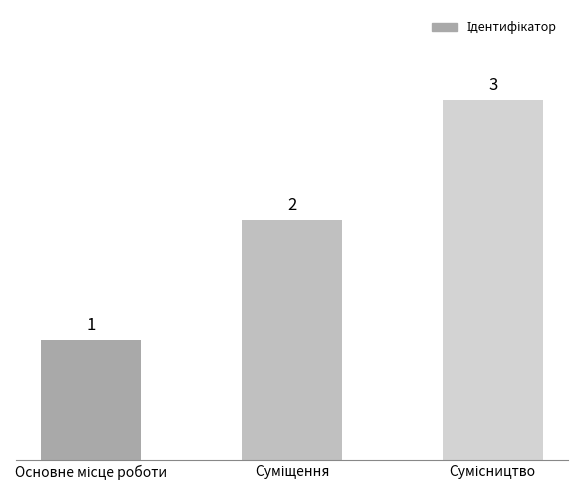

What is the value of the 3rd bar from the left?

3